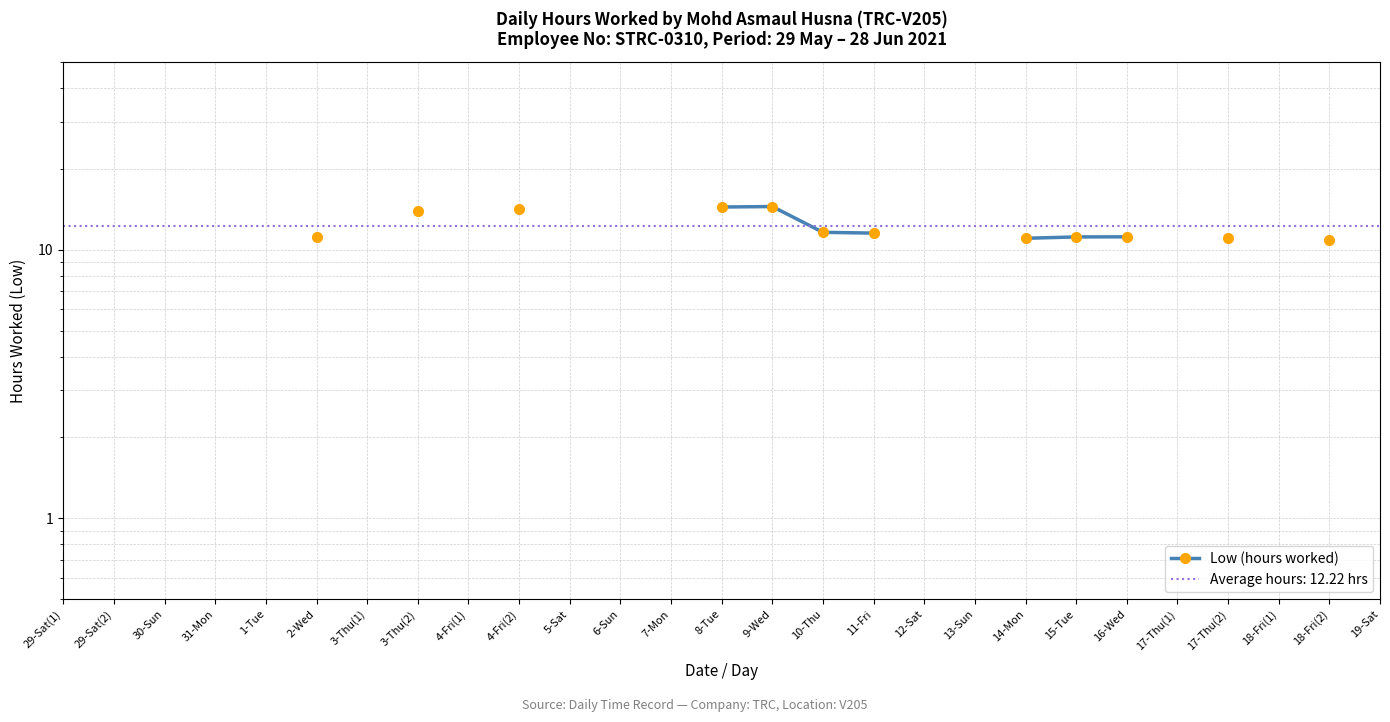

At which category does the chart reach its peak across all series?

9-Wed